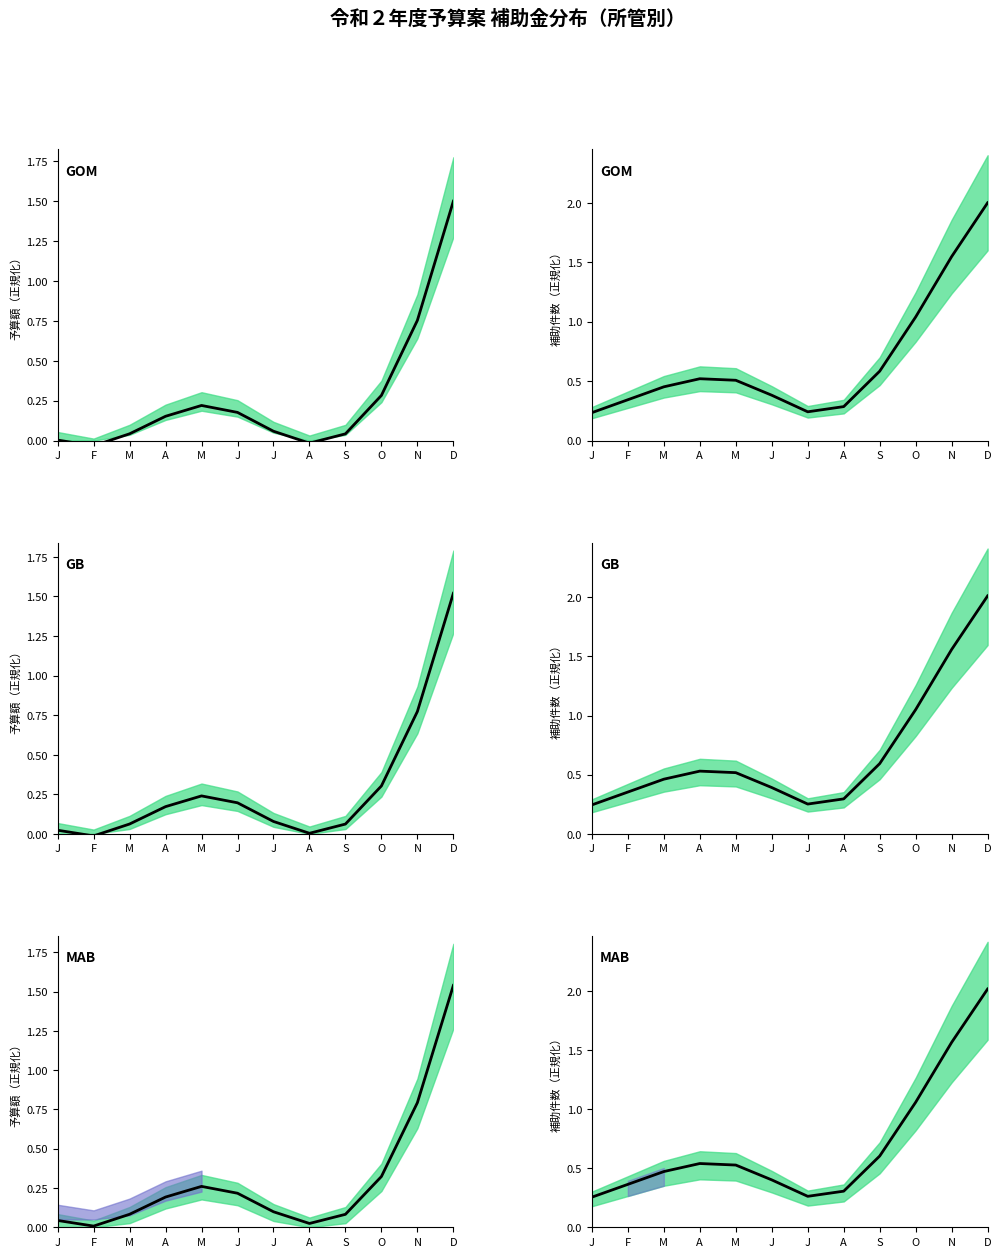

Between J and N, which series saw the biggest shift?

GOM main